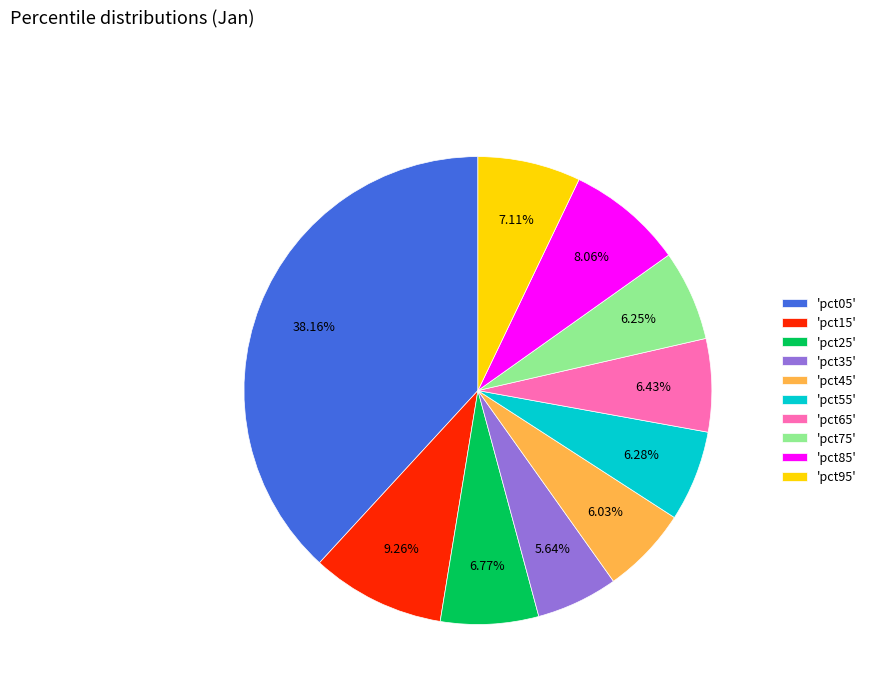

Is there any slice that represents more than half of the pie?

No